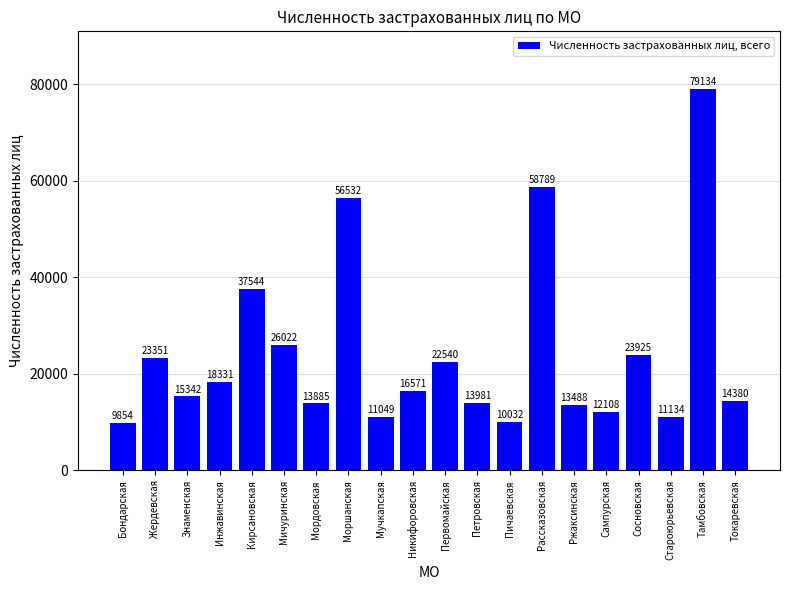

Is it true that the value at Петровская is 25077?

False